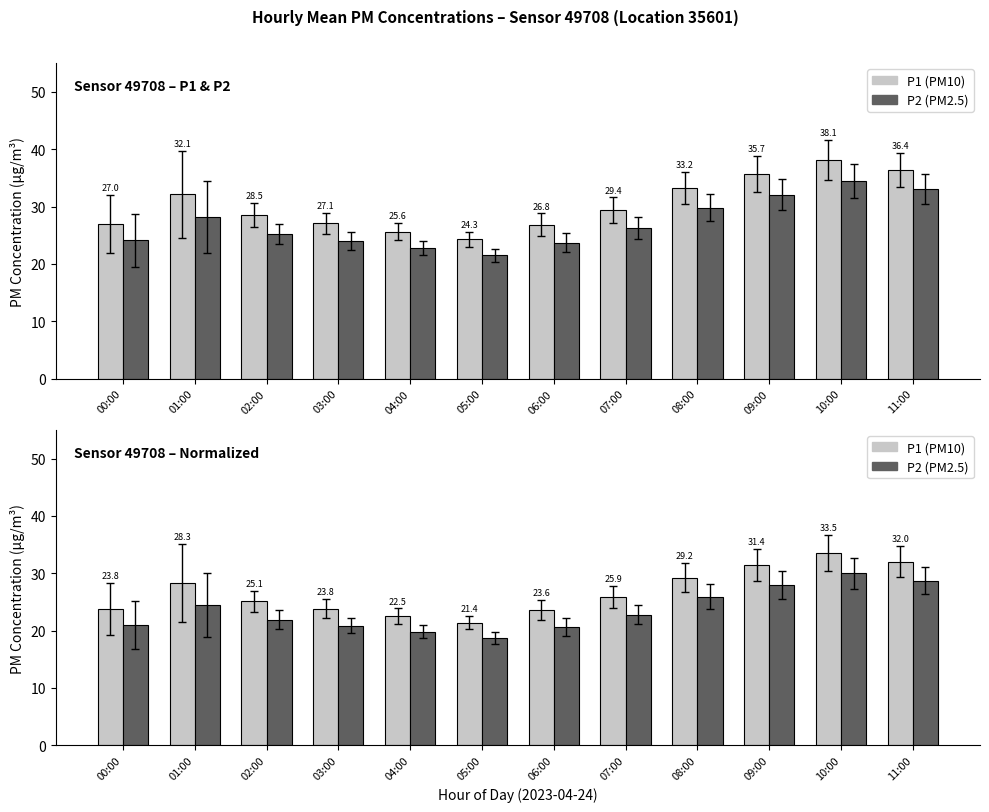

Reading left to right, extract all data points from this chart.

P1 (PM10): 23.8	28.3	25.1	23.8	22.5	21.4	23.6	25.9	29.2	31.4	33.5	32.0
P2 (PM2.5): 20.9	24.5	21.9	20.9	19.8	18.7	20.6	22.8	25.9	27.9	30.0	28.7